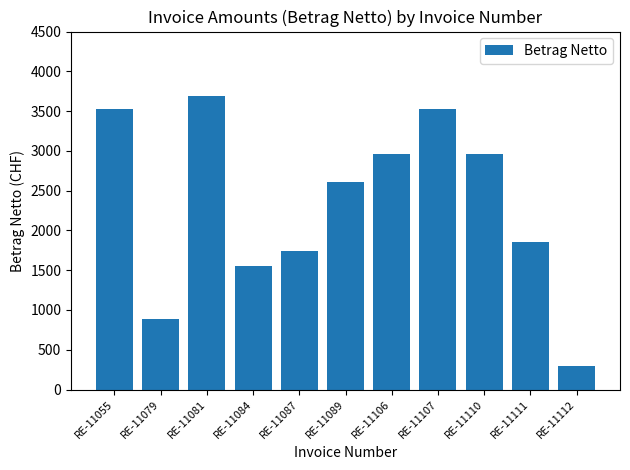

What is the change in value from RE-11055 to RE-11087?

-1788.4